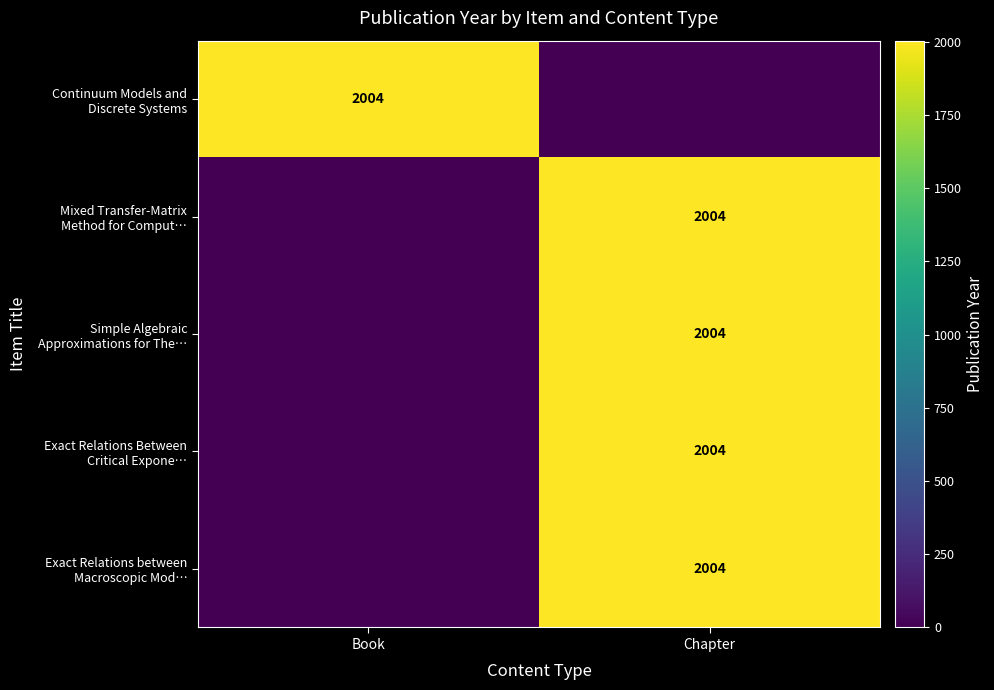

How many values in Exact Relations Between Critical Expone… are above zero?

1